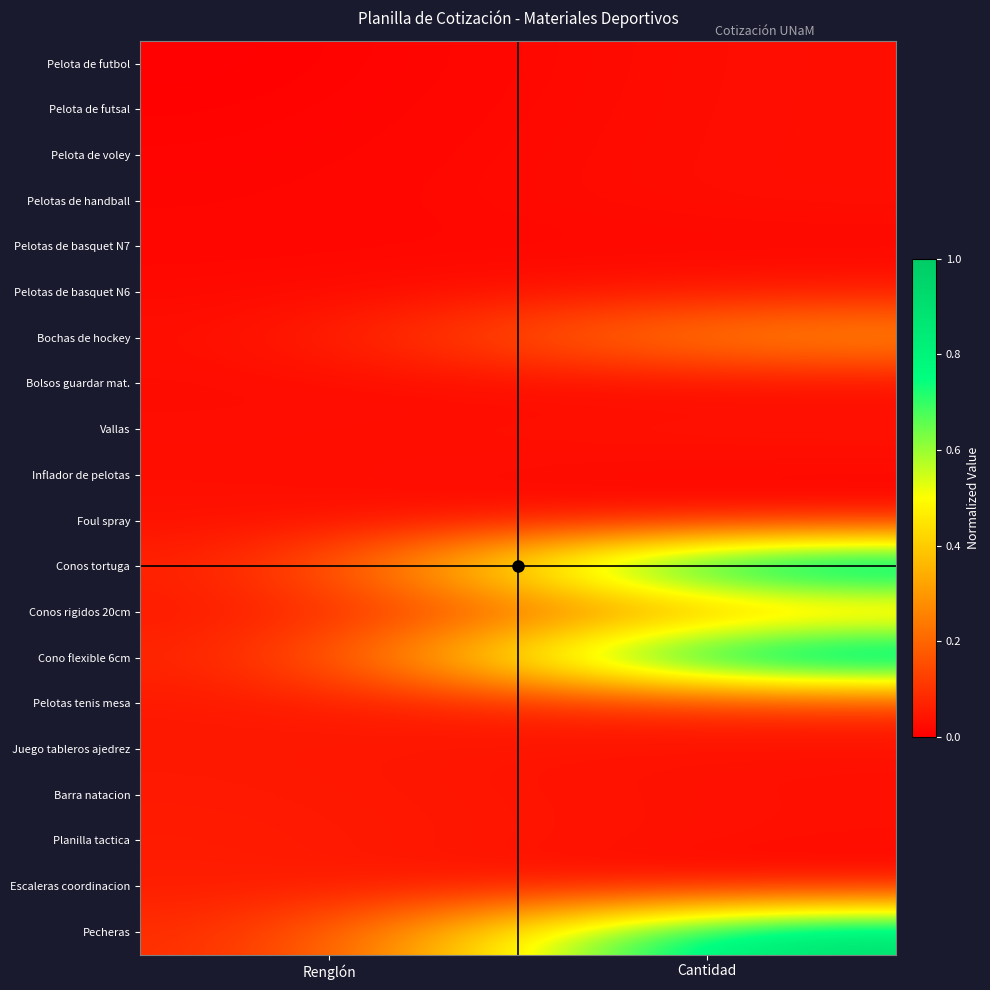

Which label corresponds to the largest value in the chart?

Cantidad